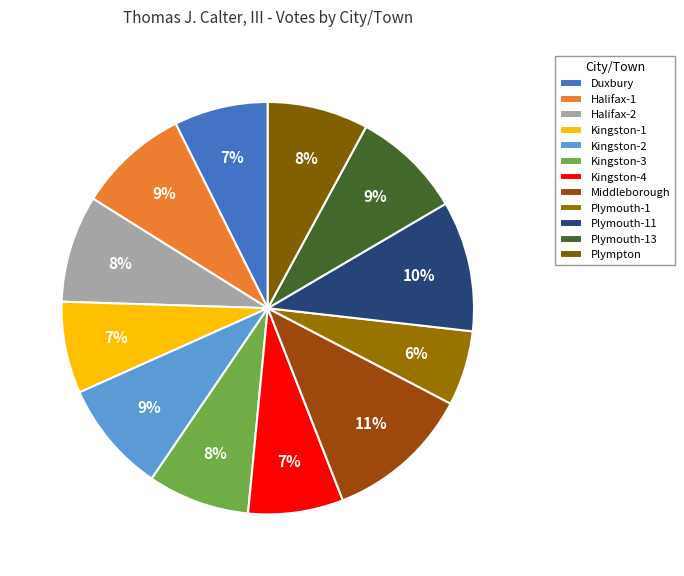

Is there a majority slice in this chart?

No